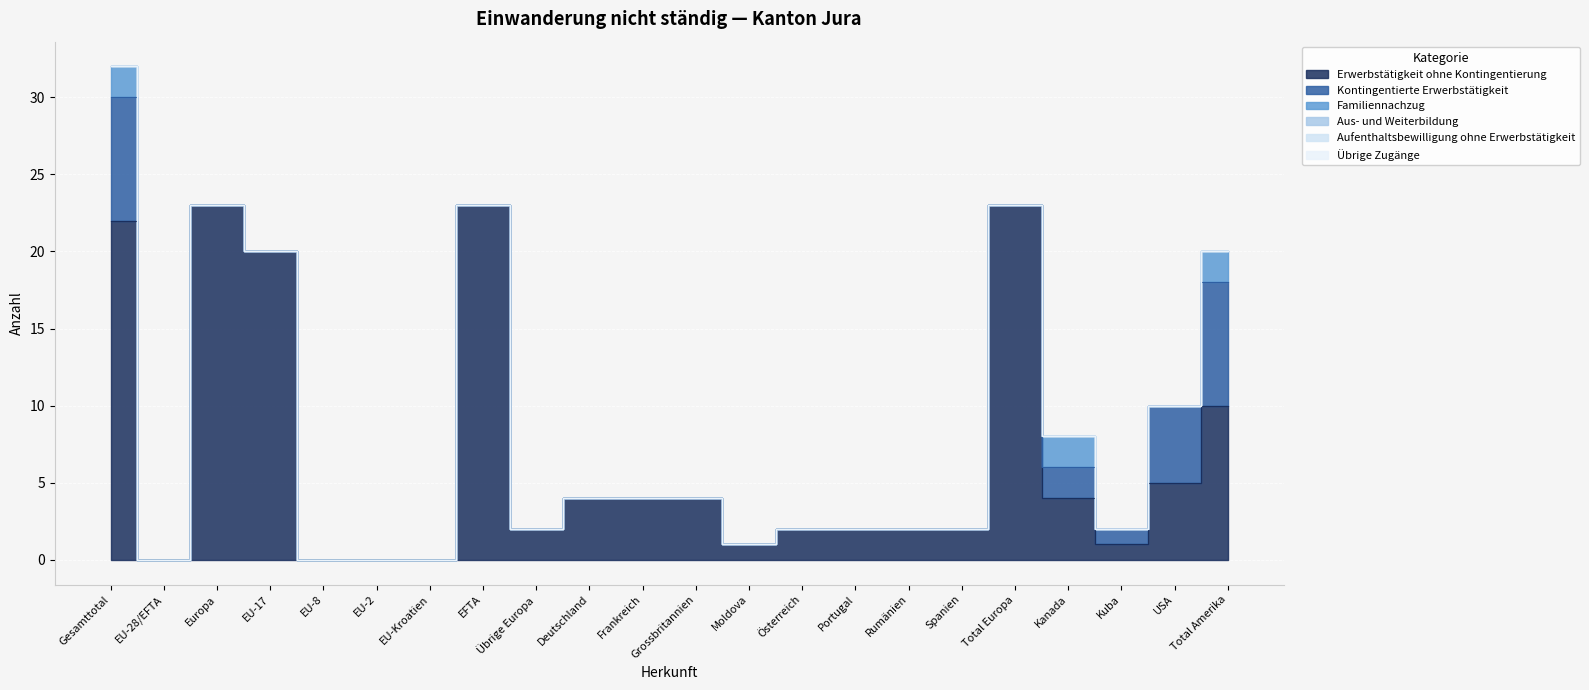

True or false: Aufenthaltsbewilligung ohne Erwerbstätigkeit has a value of 0 at Übrige Europa.

True